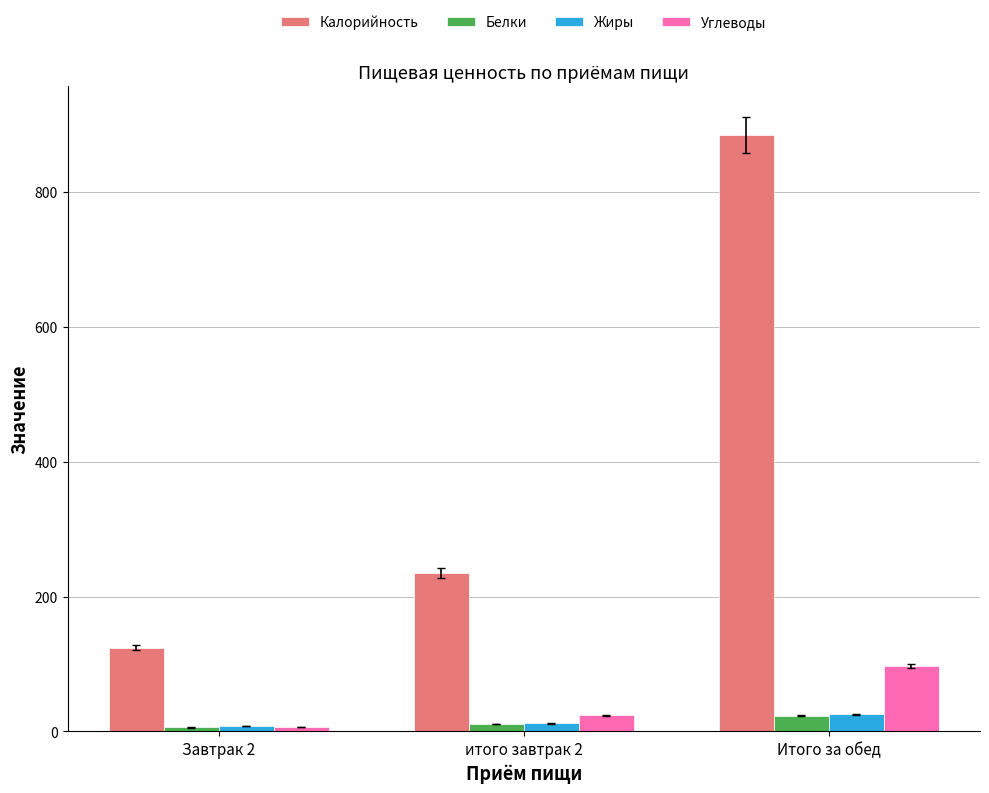

Which series has the largest range (max minus min)?

Калорийность